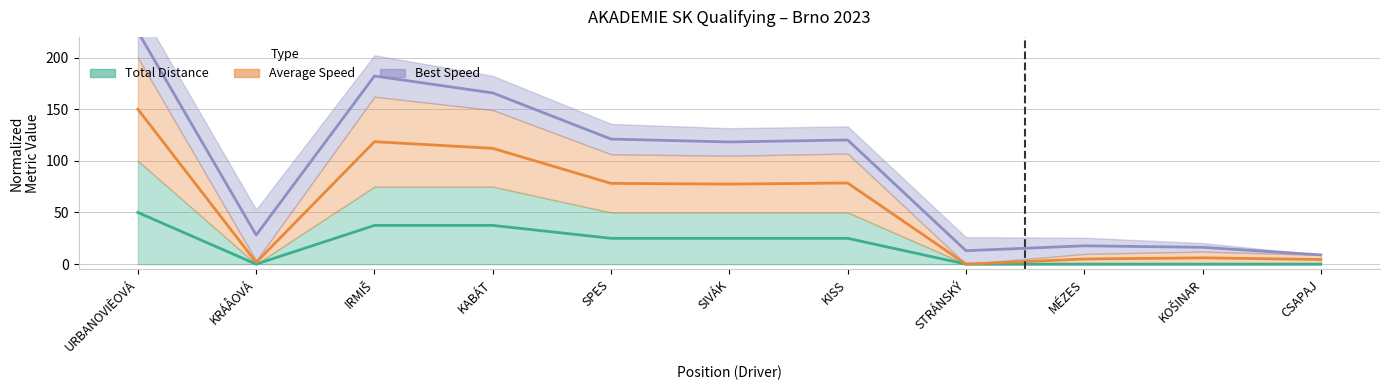

At which category is the sum across all series the highest?

URBANOVIÈOVÁ